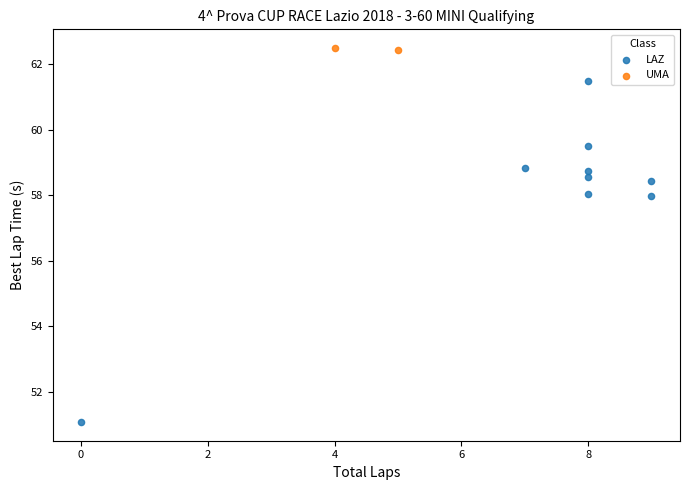

What are all the series names shown in the legend?

LAZ, UMA